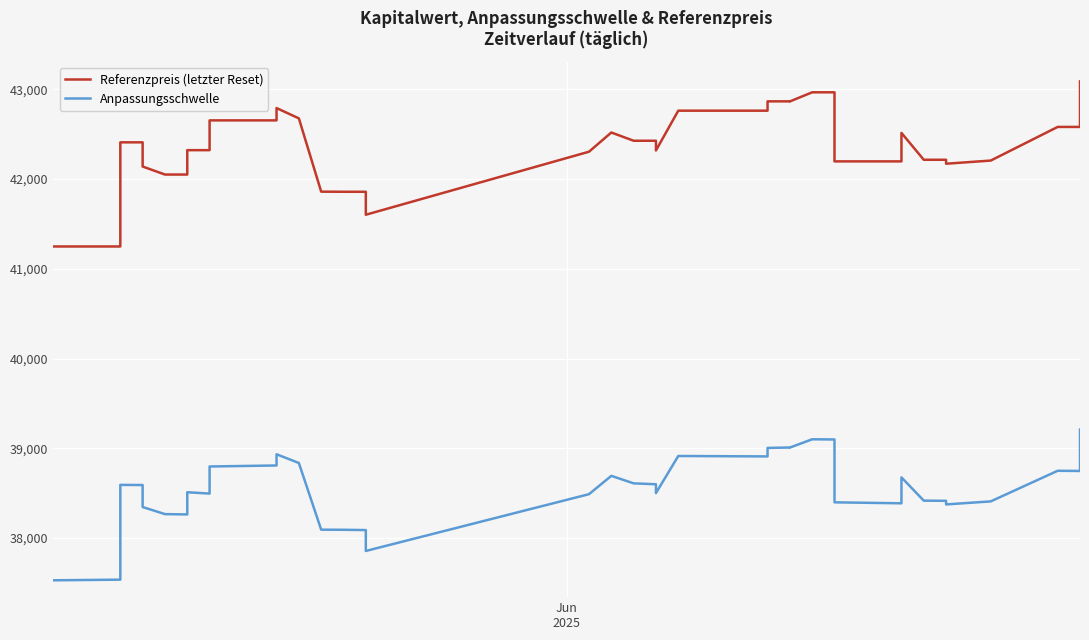

Is the value of Anpassungsschwelle at 25 greater than the value of Referenzpreis (letzter Reset) at 3?

No